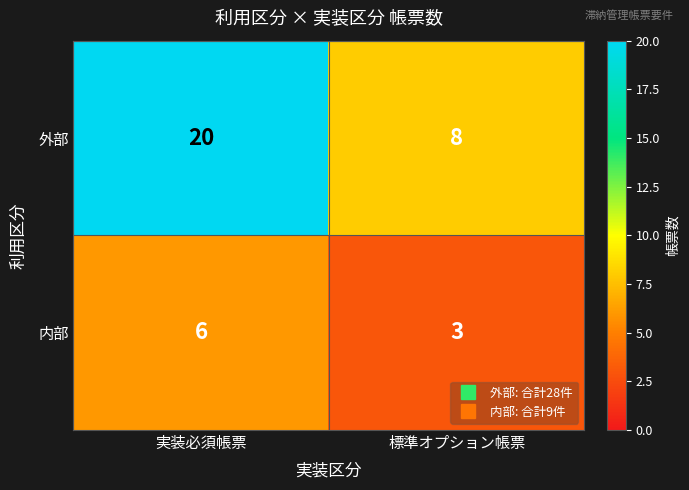

Which series has the largest total across all categories?

外部